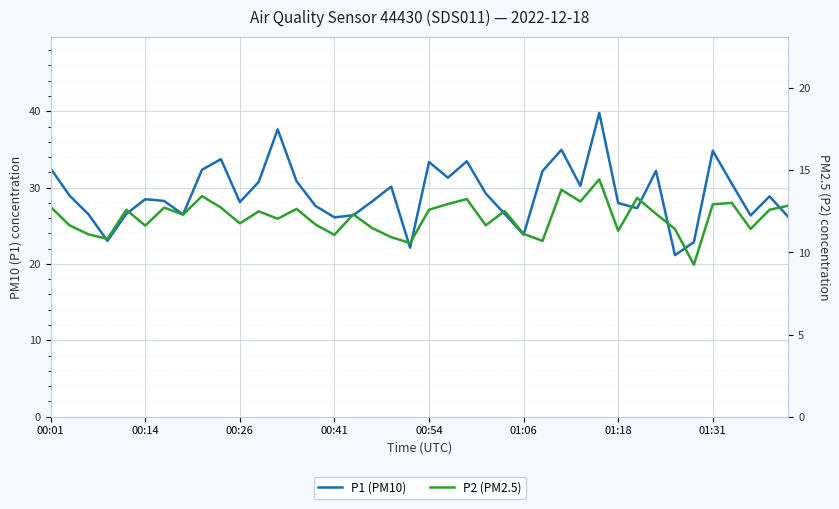

The value of P2 (PM2.5) at 8 is 13.4. True or false?

True